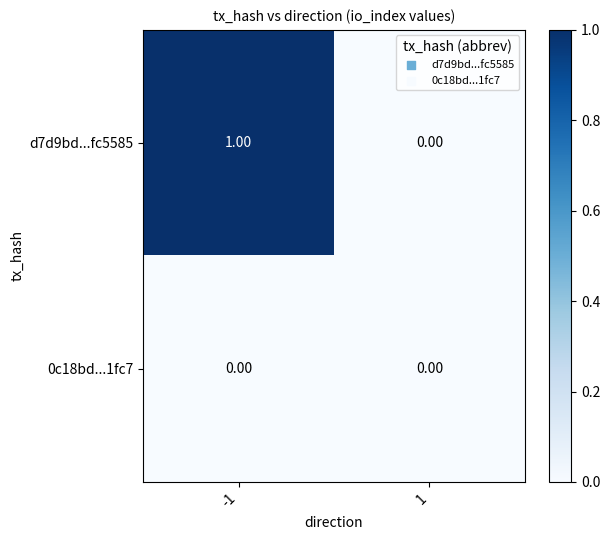

How many data points in d7d9bd...fc5585 are less than 1?

1